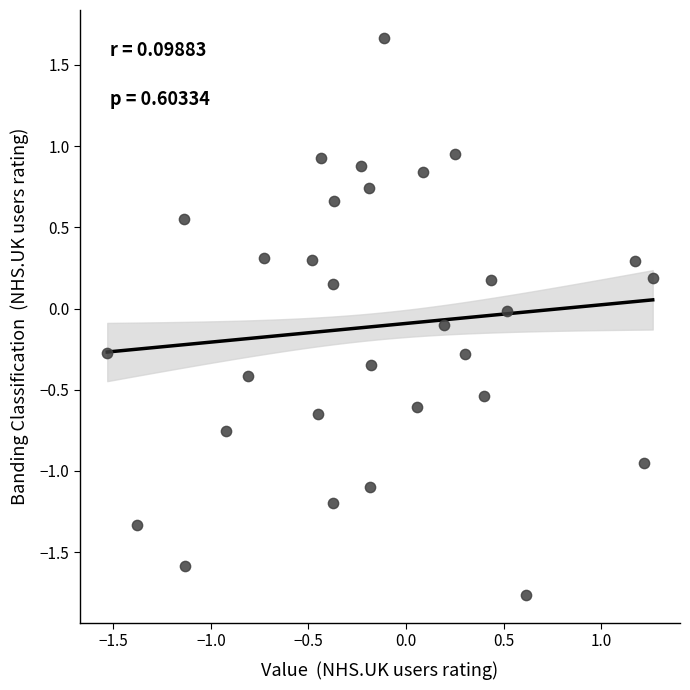

What is the range of X values (max minus min)?

2.8